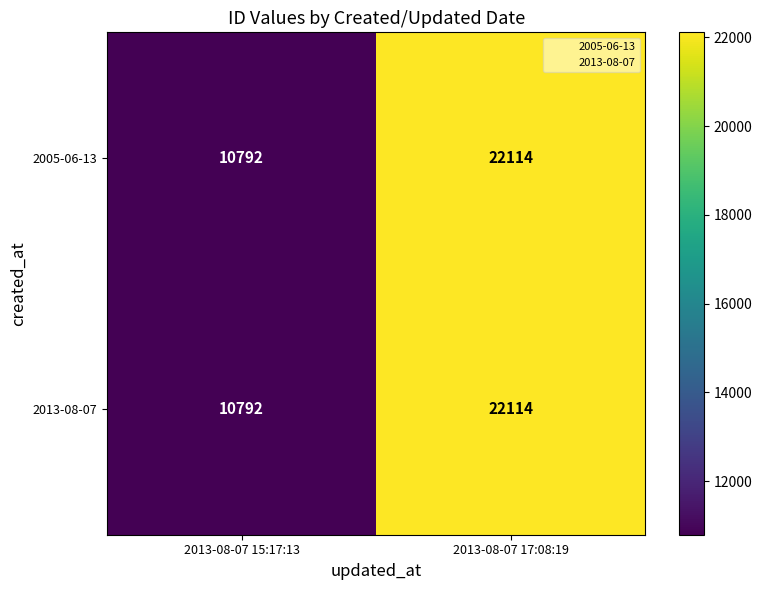

Reading left to right, list all the values displayed in this chart.

2005-06-13: 10792	22114
2013-08-07: 10792	22114